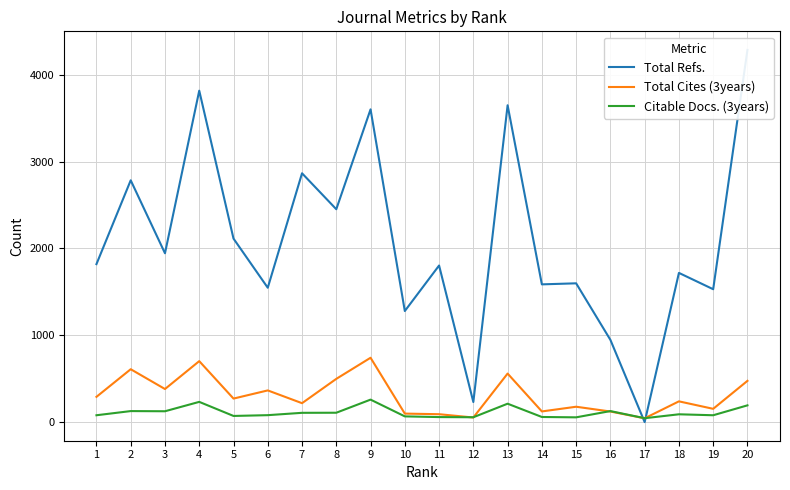

What value does the Citable Docs. (3years) series have at 8, to the nearest 50?

100